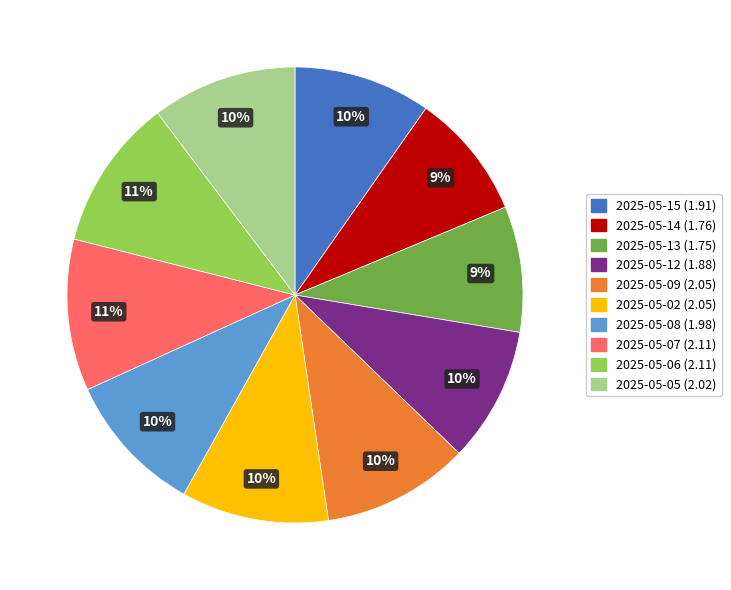

Is the sum of 2025-05-06 and 2025-05-09 greater than half?

No